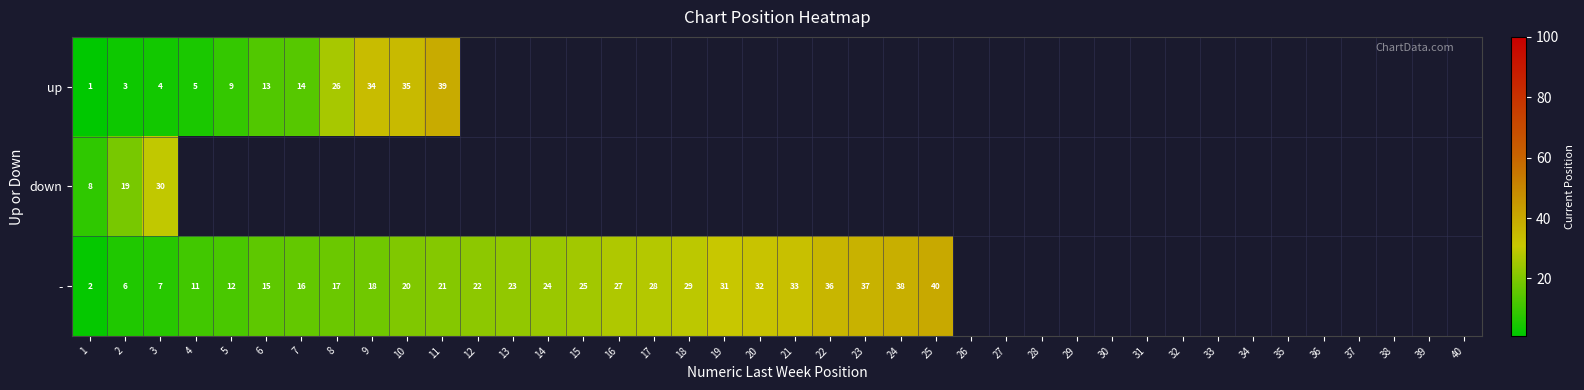

True or false: down has a value of 5 at 1.

False